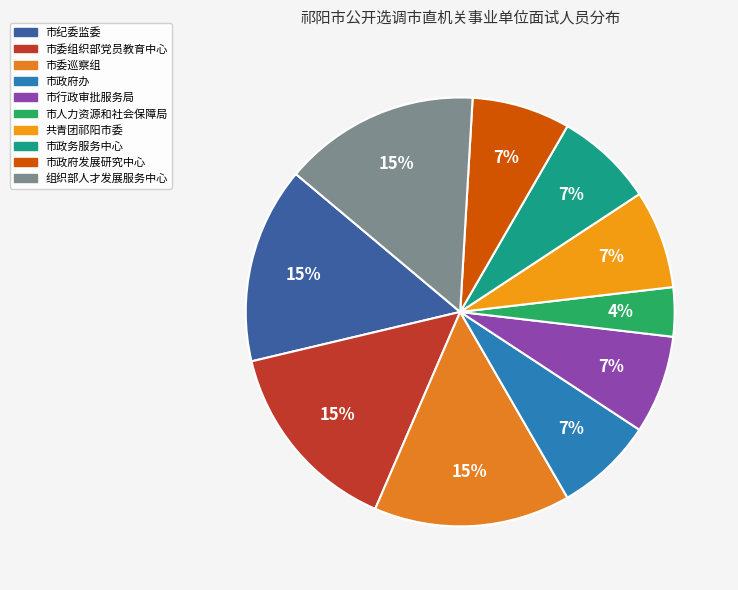

What percentage is the 市委巡察组 slice, to the nearest percent?

15%